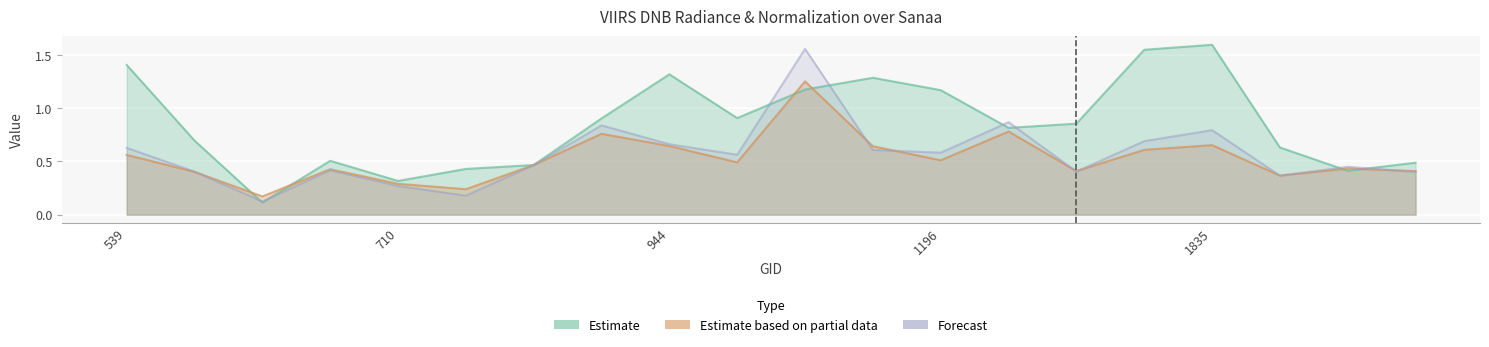

Which series has the widest spread of values?

dnbrad